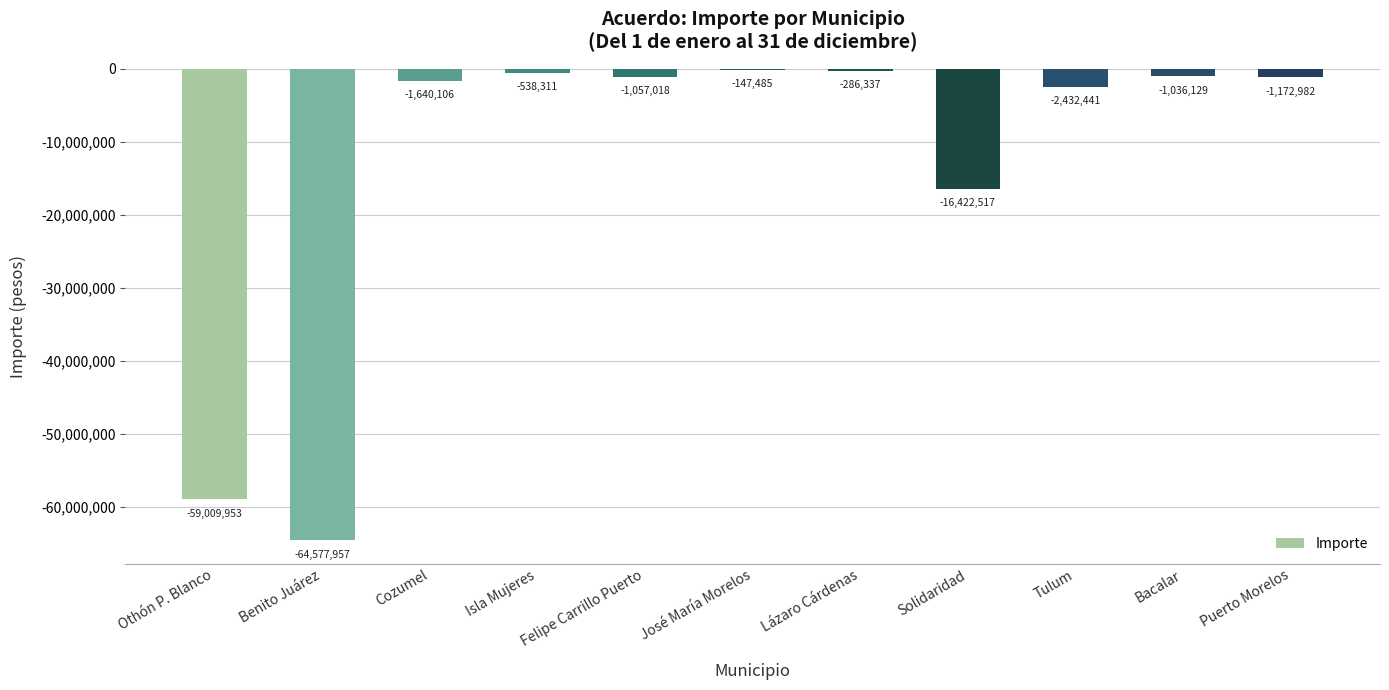

Reading left to right, transcribe all the data shown in this chart.

-59009953	-64577957	-1640106	-538311	-1057018	-147485	-286337	-16422517	-2432441	-1036129	-1172982